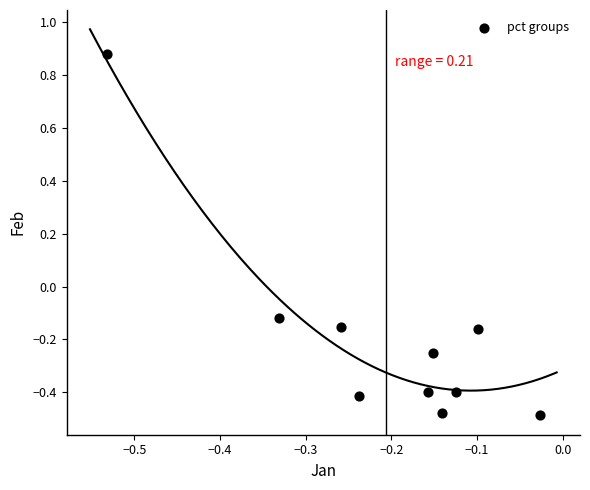

What is the range of X values (max minus min)?

0.5